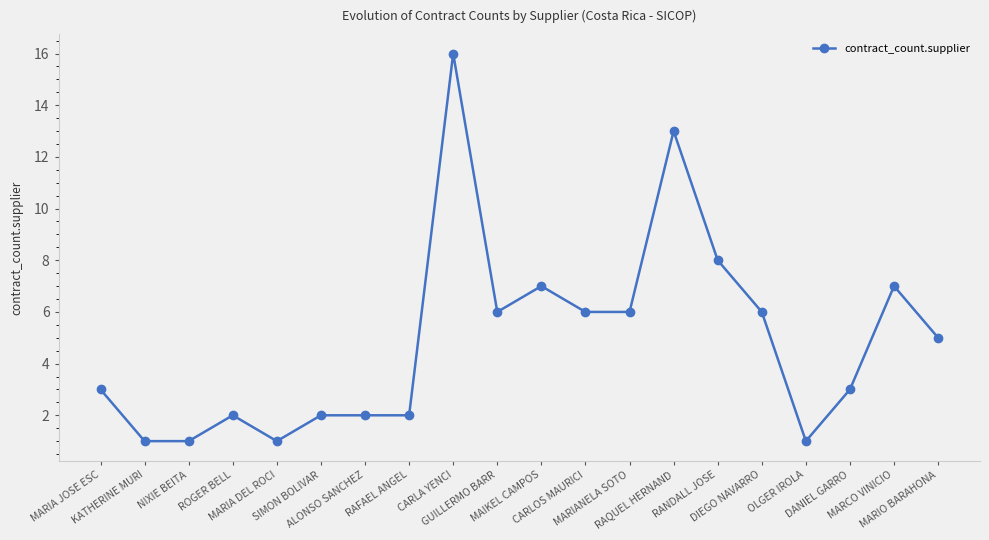

True or false: there are more than 2 points higher than both neighbors.

True